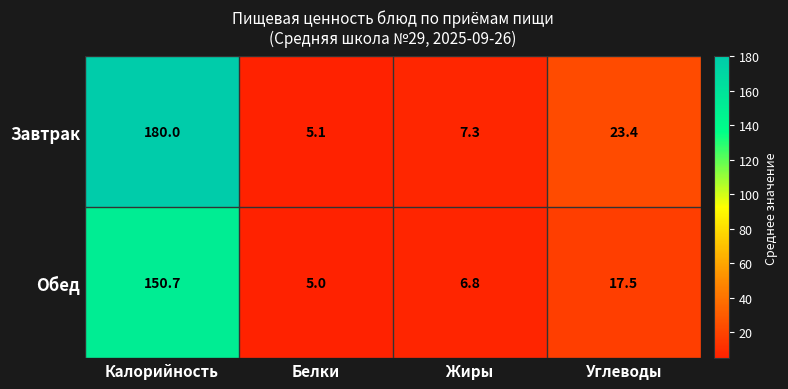

At which category is the sum across all series the highest?

Калорийность